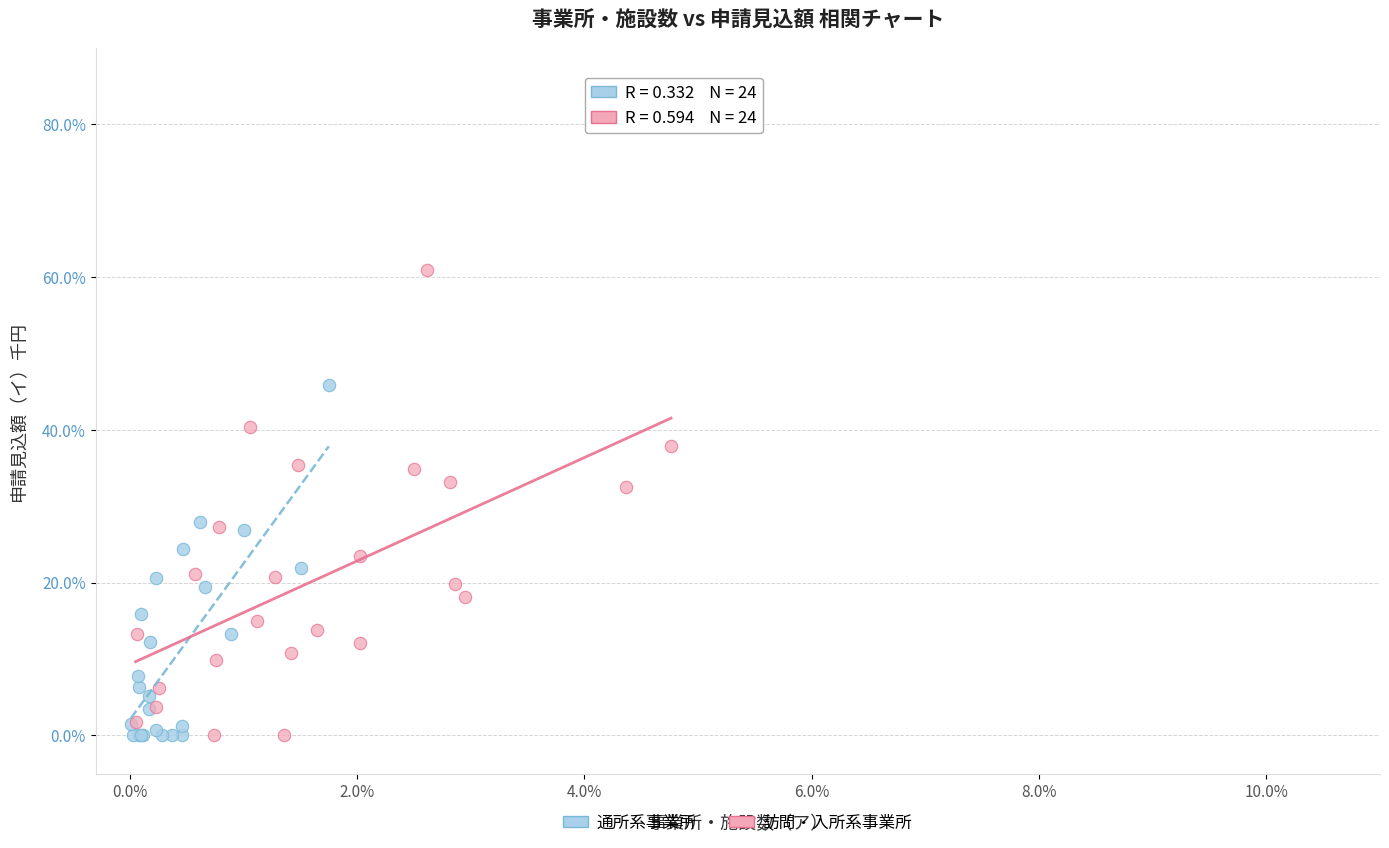

Which series reaches the maximum Y coordinate?

訪問・入所系事業所